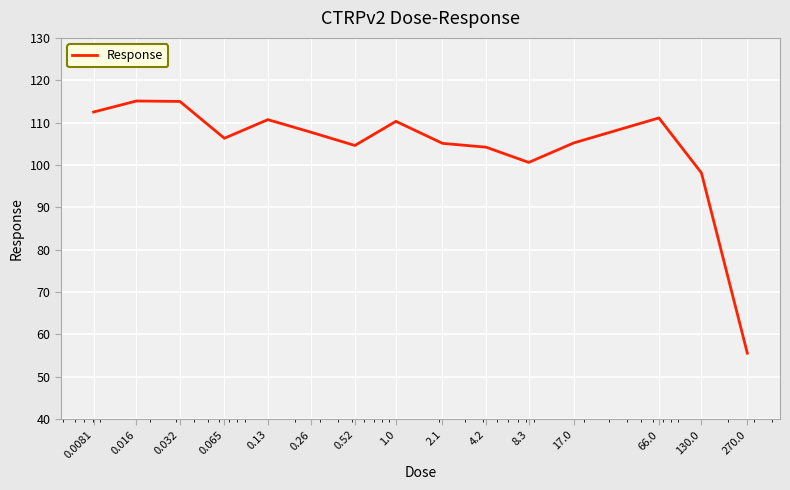

What is the minimum value shown in the chart?

55.6